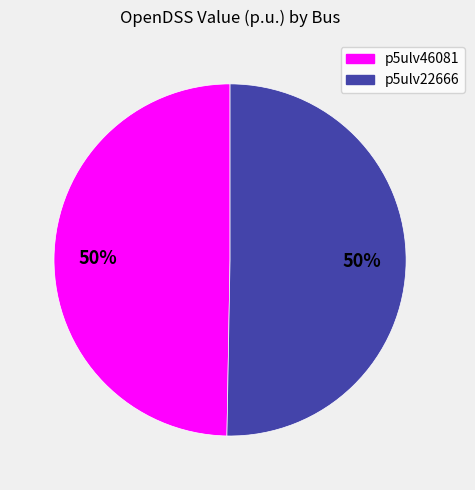

Combined, do p5ulv22666 and p5ulv46081 account for over 50%?

Yes